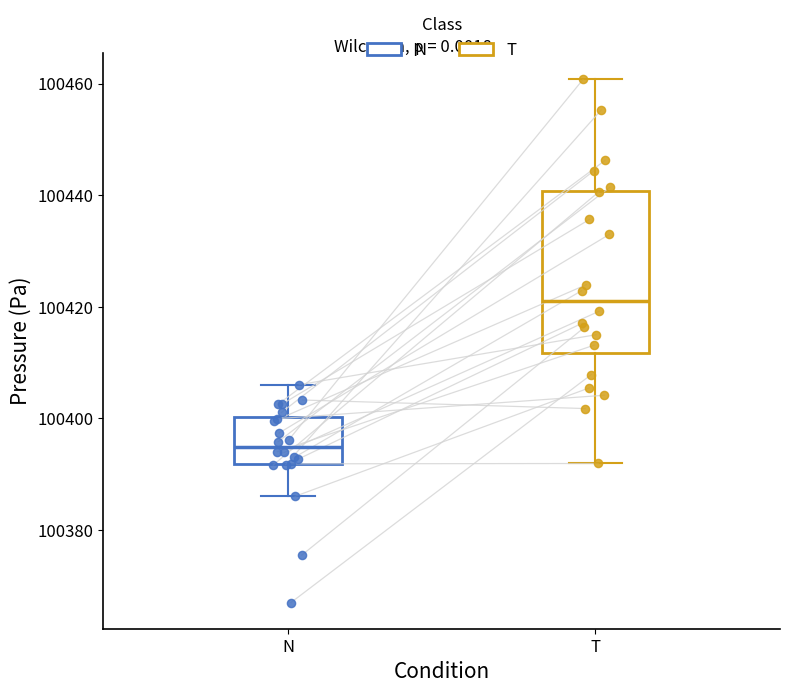

Comparing the boxes themselves (not the whiskers), which one is the tallest?

T